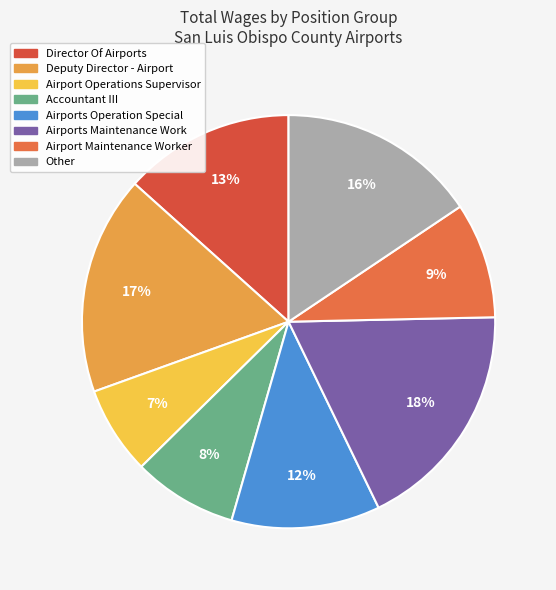

Approximately how many times larger is the value at Airport Operations Supervisor compared to Director Of Airports?

0.5